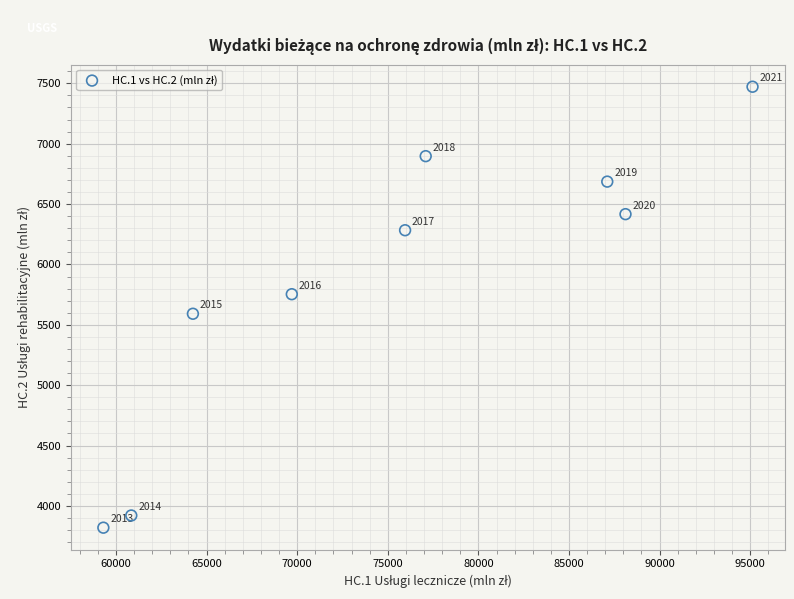

What Y value in the scatter plot is closest to 5645?

5591.5